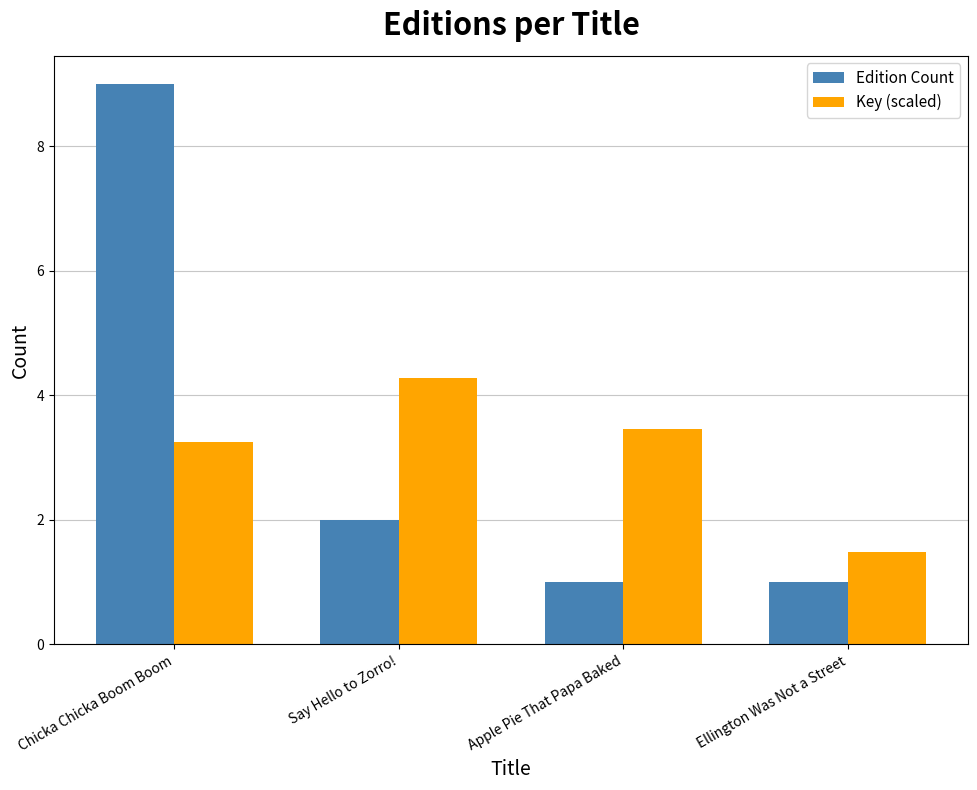

How many bars are there in each group?

2